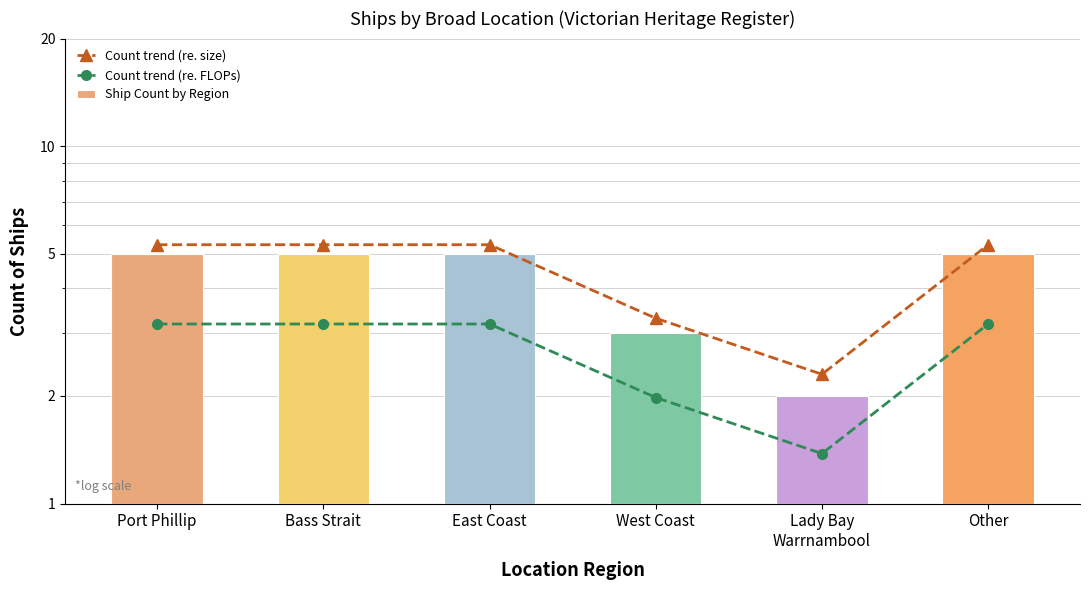

What is the sum of the Count trend (re. size) values at Bass Strait and East Coast?

10.6